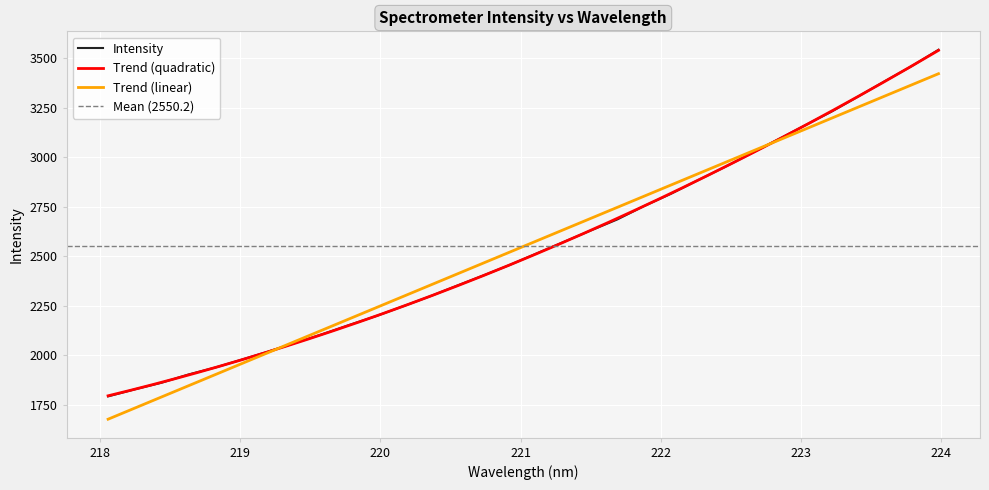

Reading left to right, extract all data points from this chart.

218.0596=1792.5	218.2508=1828.1	218.442=1861.7	218.6332=1903.1	218.8244=1938.3	219.0156=1978.7	219.2067=2020.0	219.3979=2063.3	219.589=2107.0	219.7801=2153.4	219.9712=2198.2	220.1623=2247.4	220.3533=2297.4	220.5444=2350.8	220.7354=2403.3	220.9264=2457.3	221.1174=2515.1	221.3083=2572.6	221.4993=2629.9	221.6902=2686.3	221.8812=2753.9	222.0721=2815.6	222.263=2883.6	222.4538=2950.1	222.6447=3019.4	222.8355=3090.1	223.0264=3160.8	223.2172=3230.7	223.408=3307.3	223.5987=3385.0	223.7895=3460.8	223.9802=3543.2